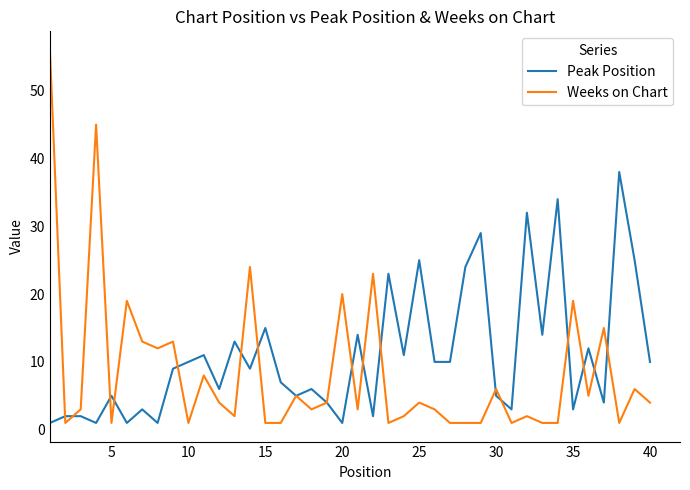

At how many categories does at least one series exceed 41?

2